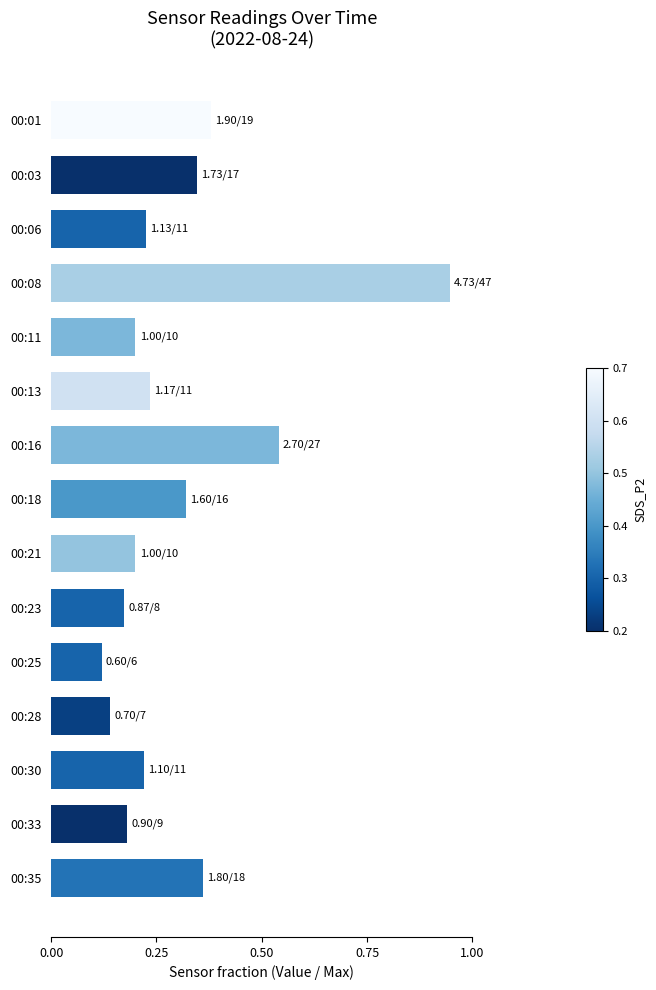

The value at 00:08 is 0.5. True or false?

False